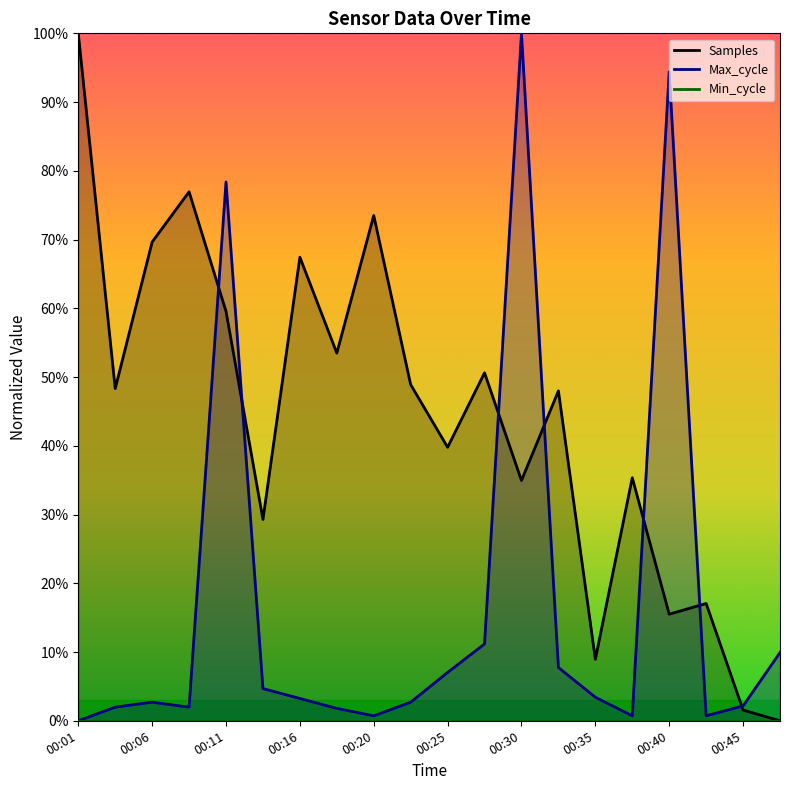

Between which two adjacent categories do Samples and Max_cycle first intersect?

00:08 and 00:11